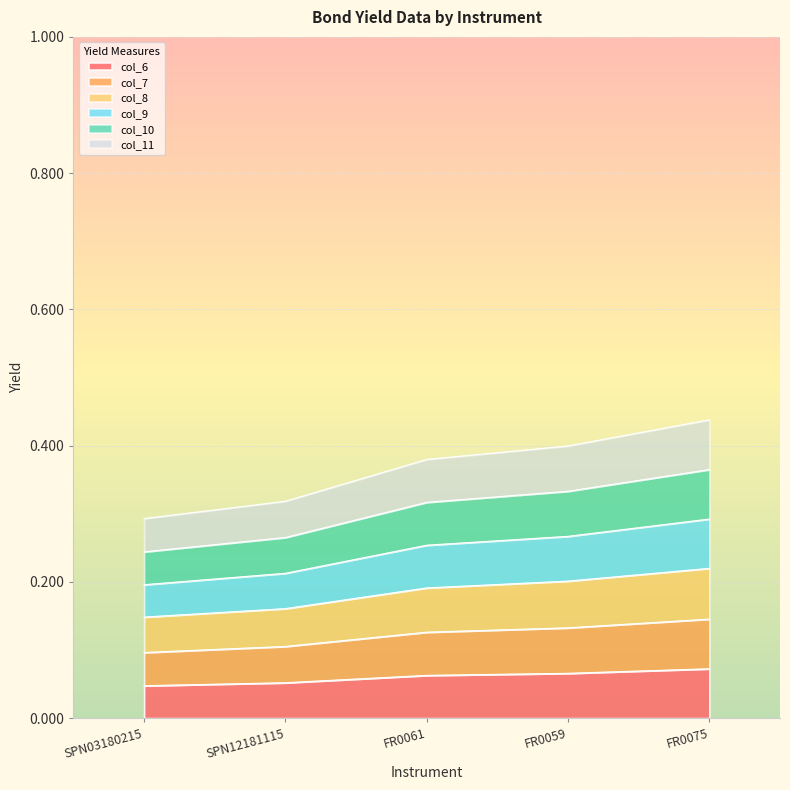

True or false: col_11 and col_6 cross at least once.

False